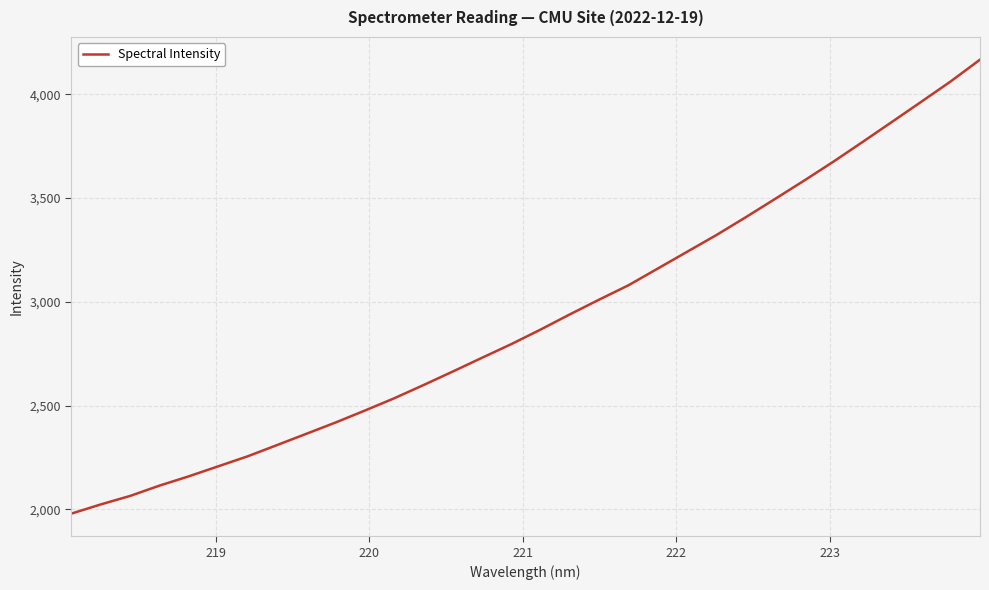

What is the minimum value shown in the chart?

1980.1